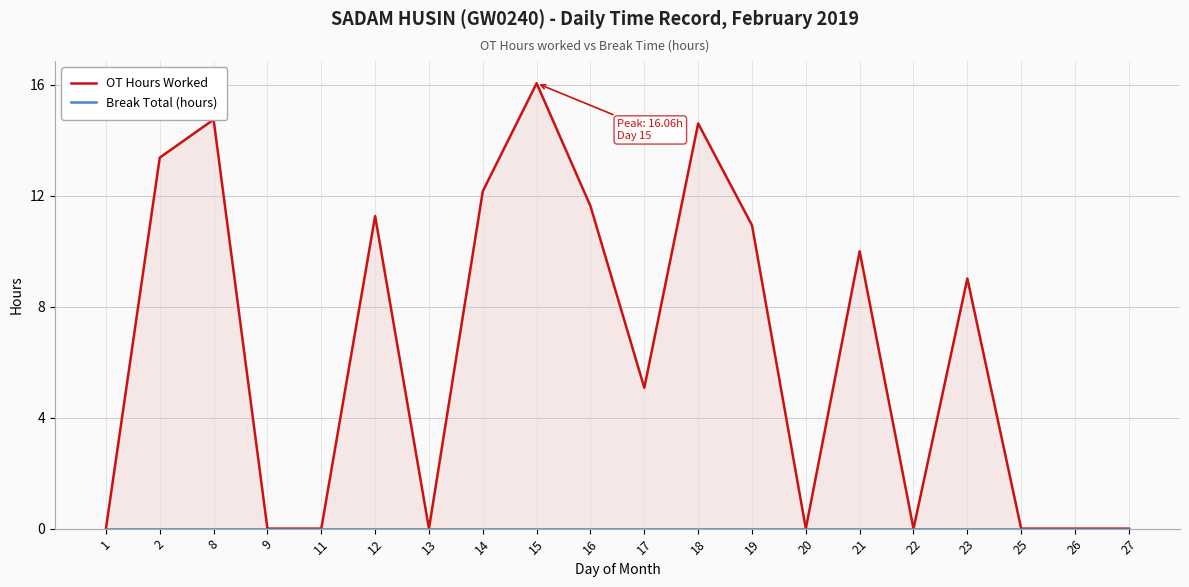

List the series in order of their overall mean, lowest first.

Break Total (hours), OT Hours Worked